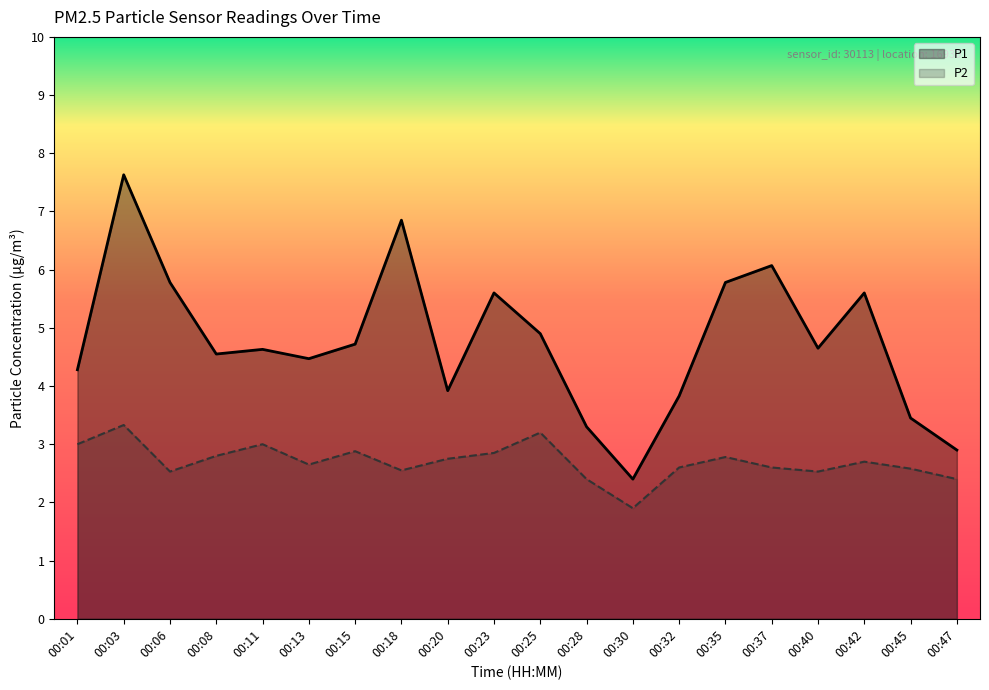

What is the approximate value of P1 at 00:40?

4.7